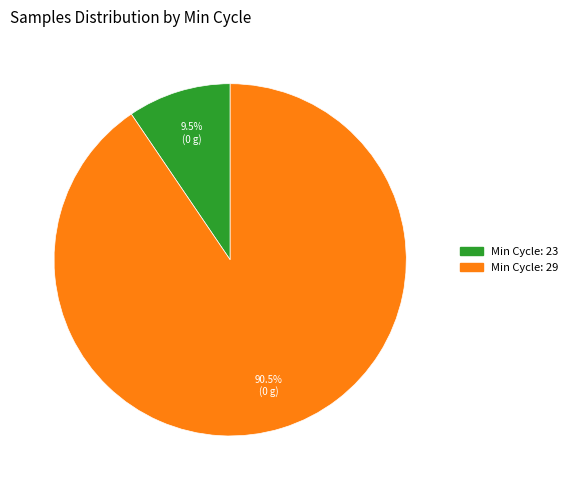

Is there a majority slice in this chart?

Yes